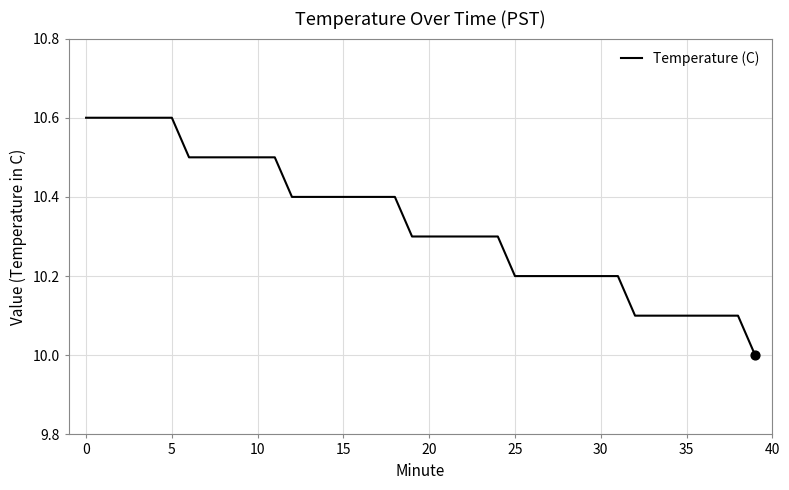

What is the greatest value displayed?

10.6